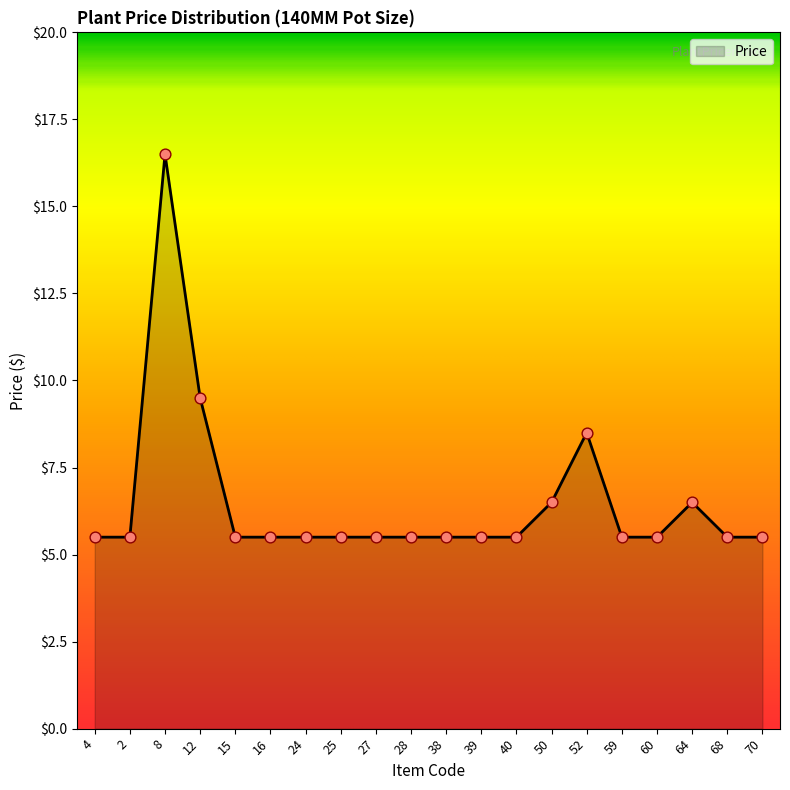

What is the change in value from 4 to 12?

+4.0